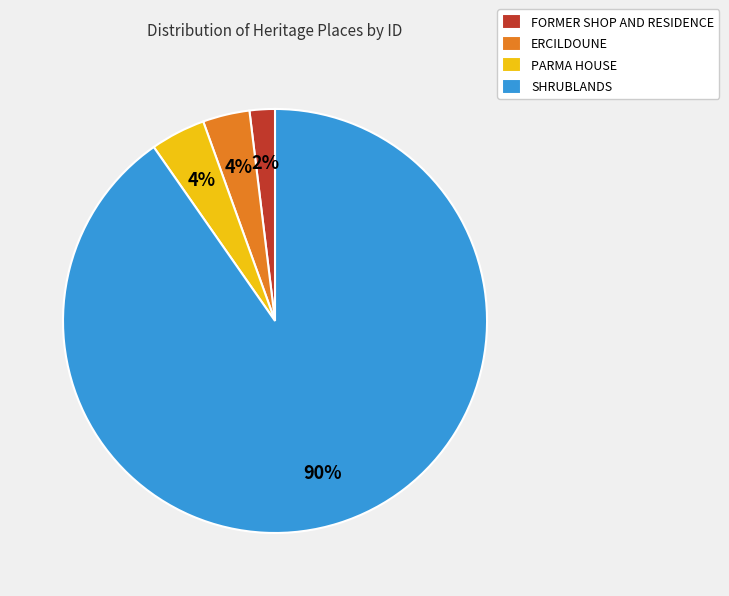

To the nearest percent, what is the average slice percentage?

25%